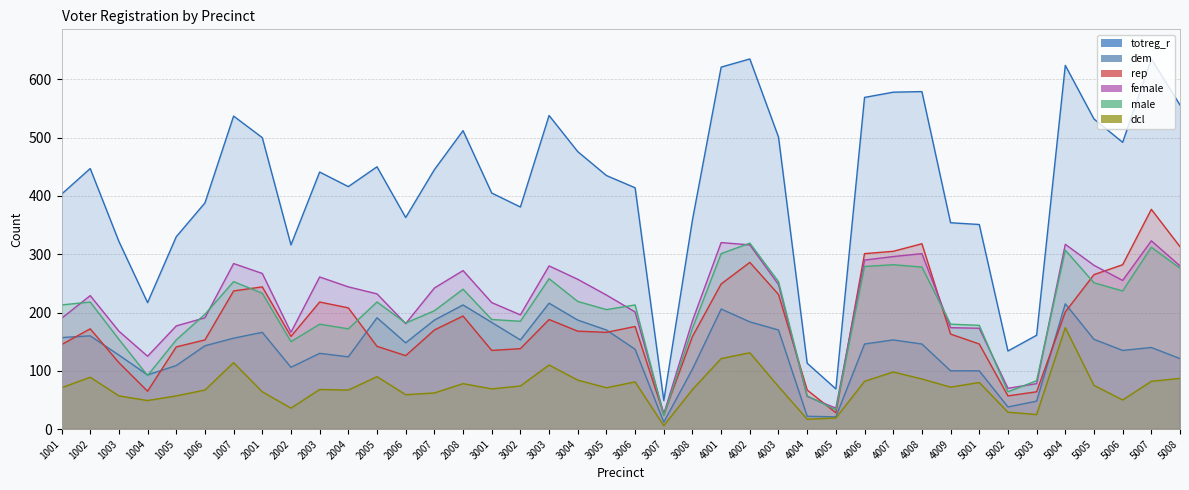

Reading left to right, list all the values displayed in this chart.

totreg_r: 403	447	322	217	330	388	537	500	316	441	416	450	363	445	512	405	381	538	476	435	414	49	359	621	635	501	113	69	569	578	579	354	351	134	161	624	532	492	635	556
dem: 157	160	127	93	109	143	156	166	106	130	124	191	148	187	213	183	153	216	187	170	137	12	103	206	184	170	22	21	146	153	146	100	100	38	48	215	154	135	140	121
rep: 145	172	114	65	141	153	237	244	159	218	208	142	126	170	194	135	138	188	168	166	176	25	159	249	286	231	67	28	301	305	318	163	146	57	64	201	265	282	377	313
female: 190	229	168	125	177	191	284	267	166	261	244	232	181	242	272	217	196	280	257	230	201	26	186	320	316	248	56	36	290	296	301	174	173	70	78	317	281	255	323	280
male: 213	218	154	92	153	197	253	233	150	180	172	218	182	203	240	188	185	258	219	205	213	23	173	301	319	253	57	33	279	282	278	180	178	64	83	307	251	237	312	276
dcl: 71	89	57	49	57	67	114	64	36	68	67	90	59	62	78	69	74	110	84	71	81	6	68	121	131	73	17	19	82	98	86	72	80	29	25	174	75	50	82	87